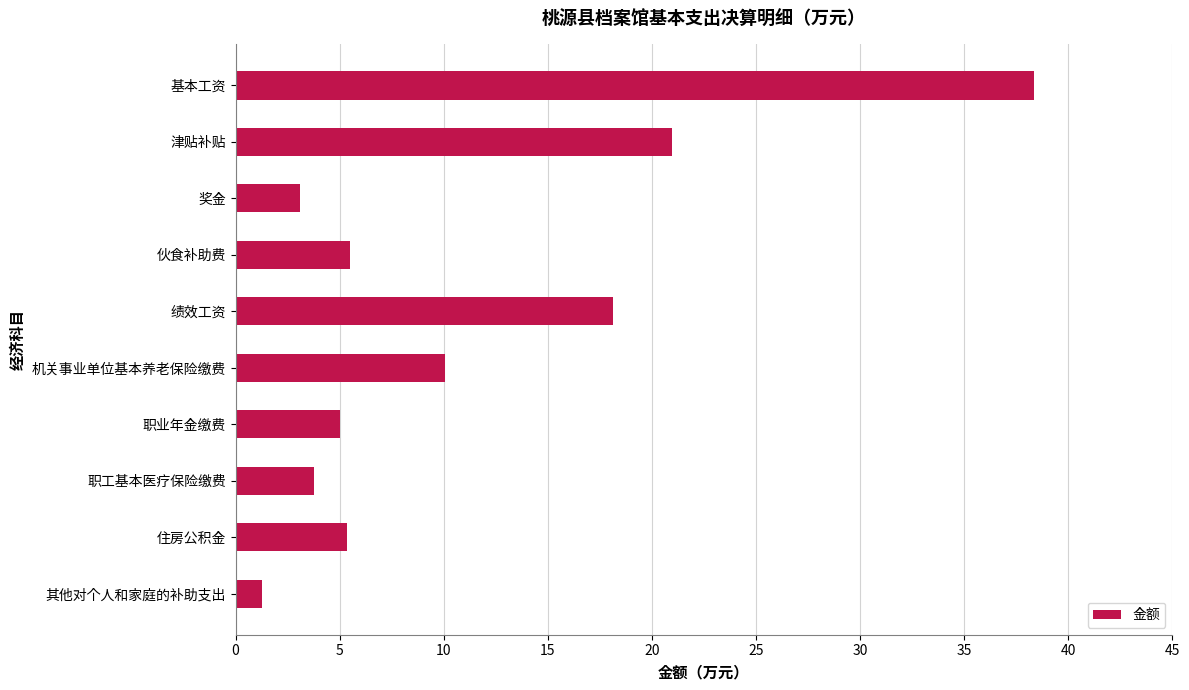

Which category has the lowest value across all series?

其他对个人和家庭的补助支出